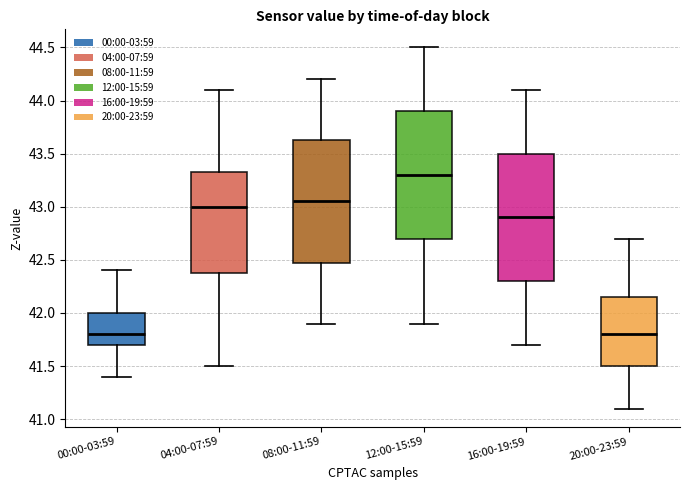

Which box's median line is the highest?

12:00-15:59